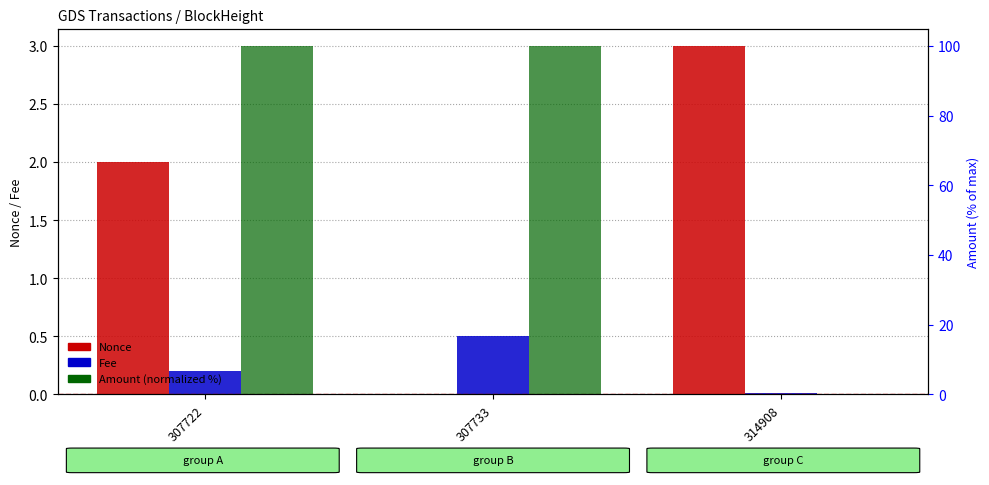

Between 314908 and 307733, which is larger?

314908